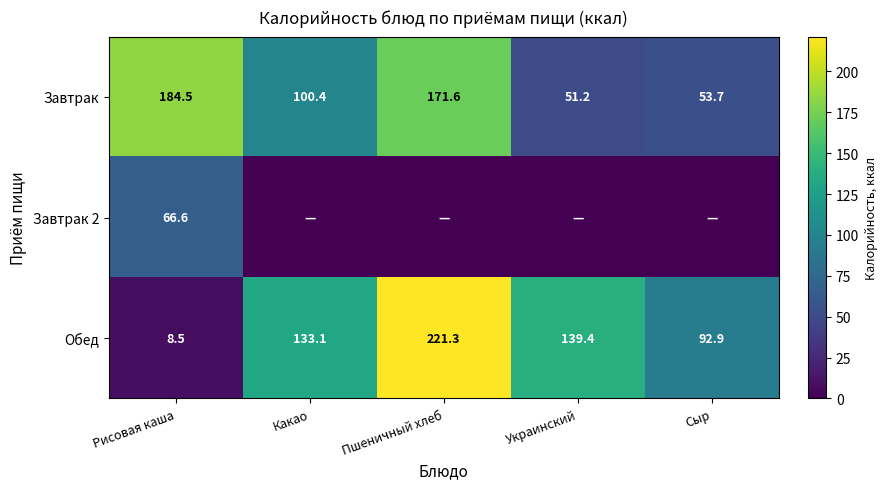

What is the difference between the highest and lowest values at Сыр?

92.9